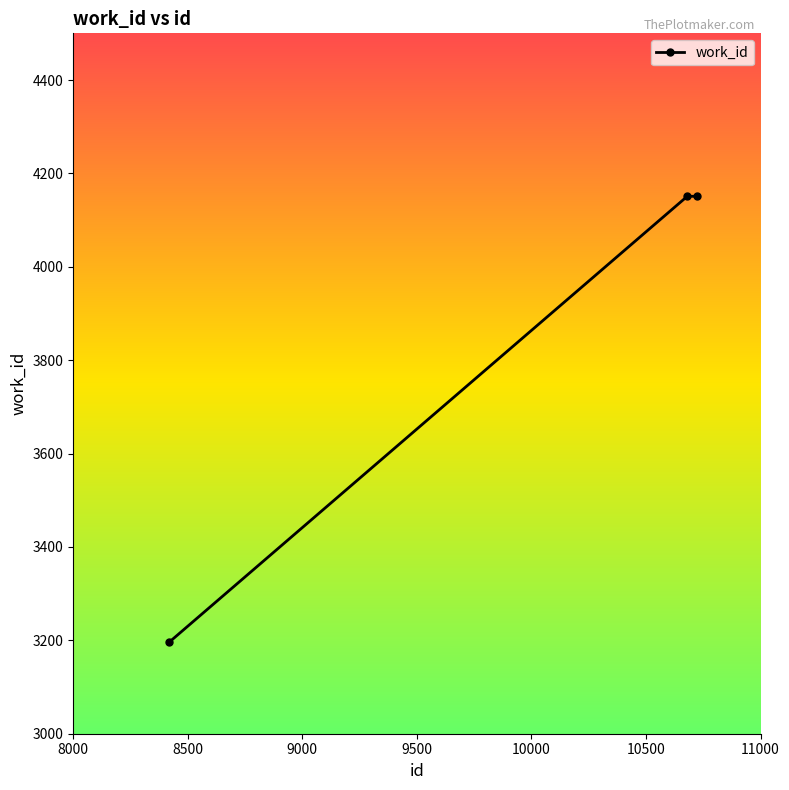

What is the difference between the maximum and minimum values?

955